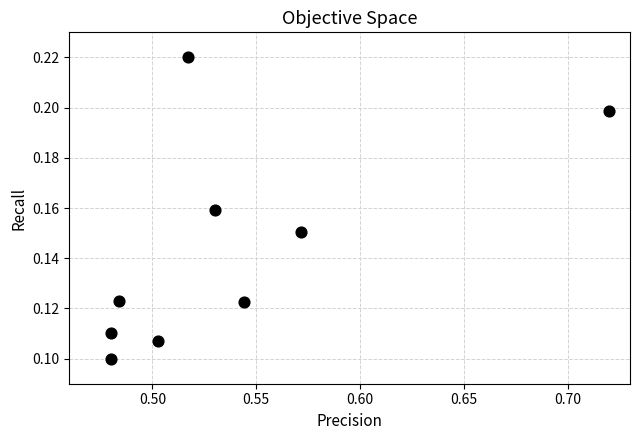

How many data points are displayed?

9